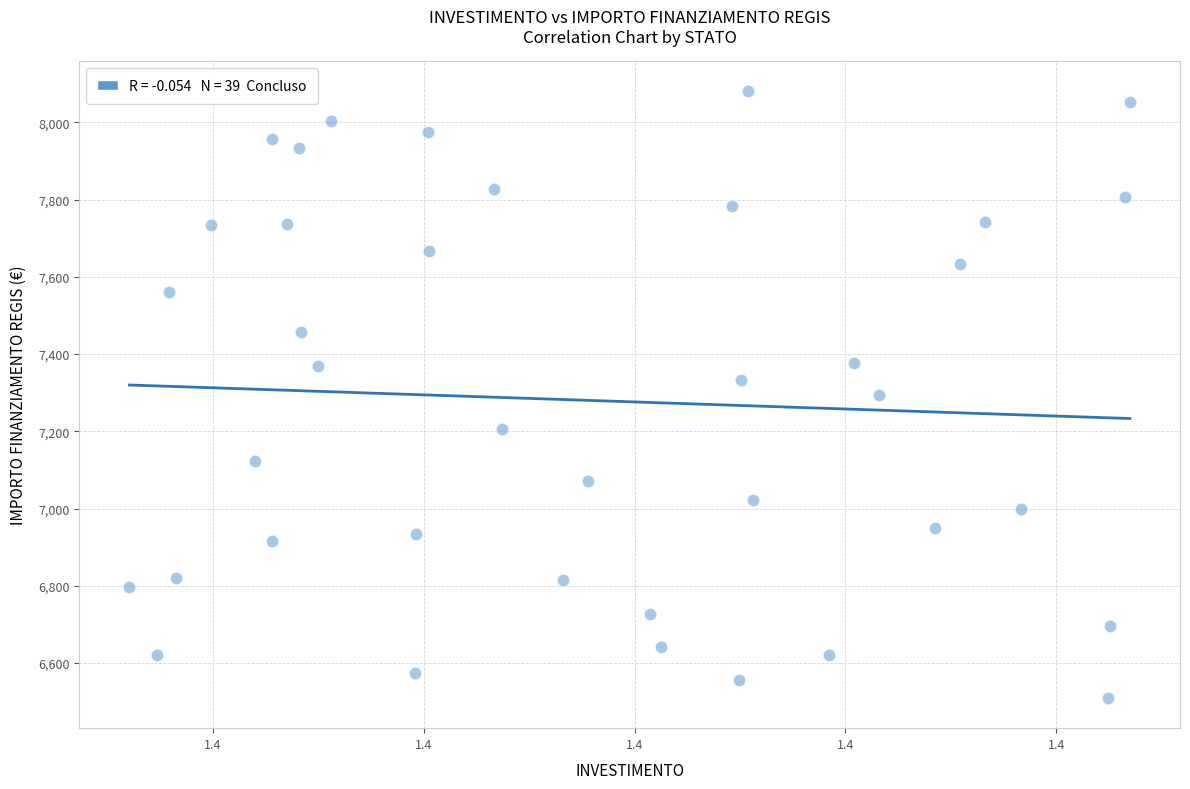

What is the range of Y values (max minus min)?

1570.2